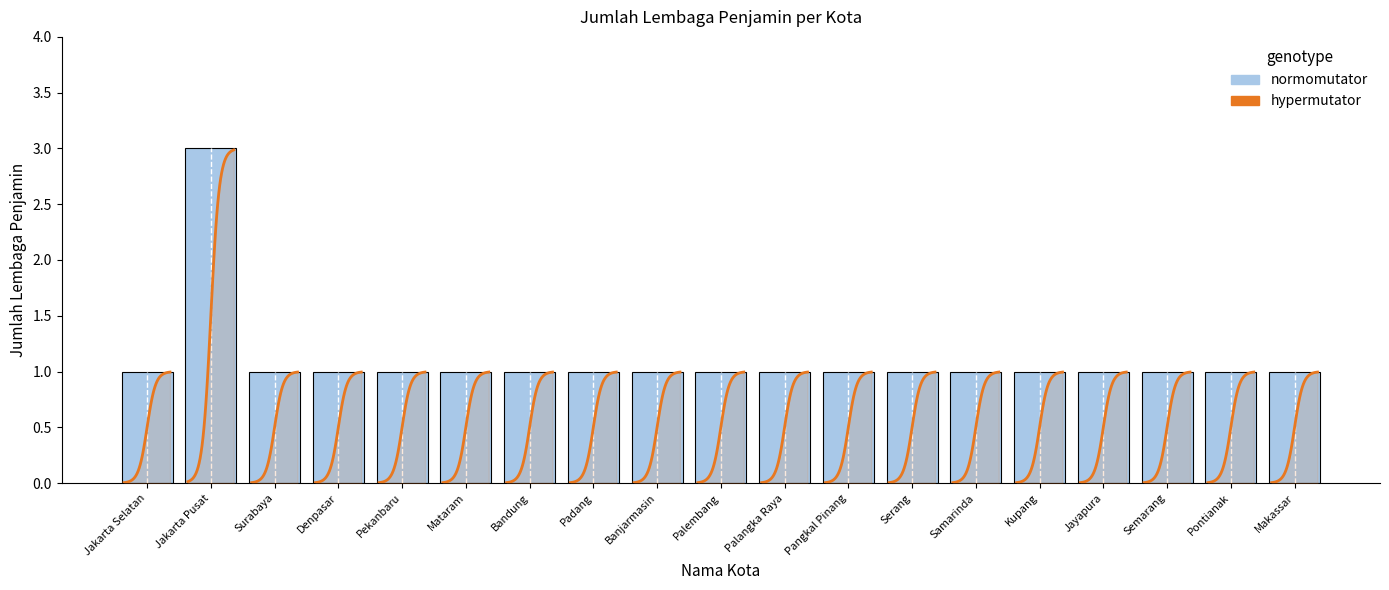

How many bars are there in total?

19